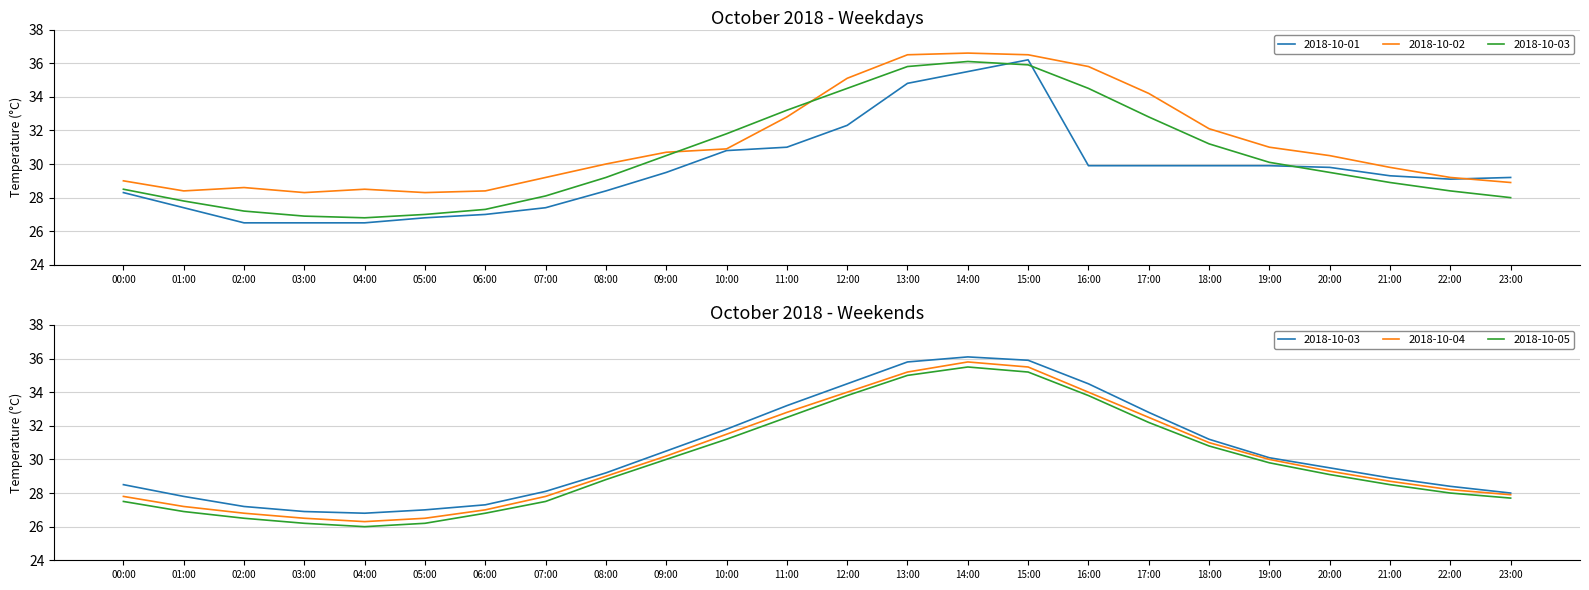

The 2018-10-05 series shows 32.5 at 11:00. True or false?

True